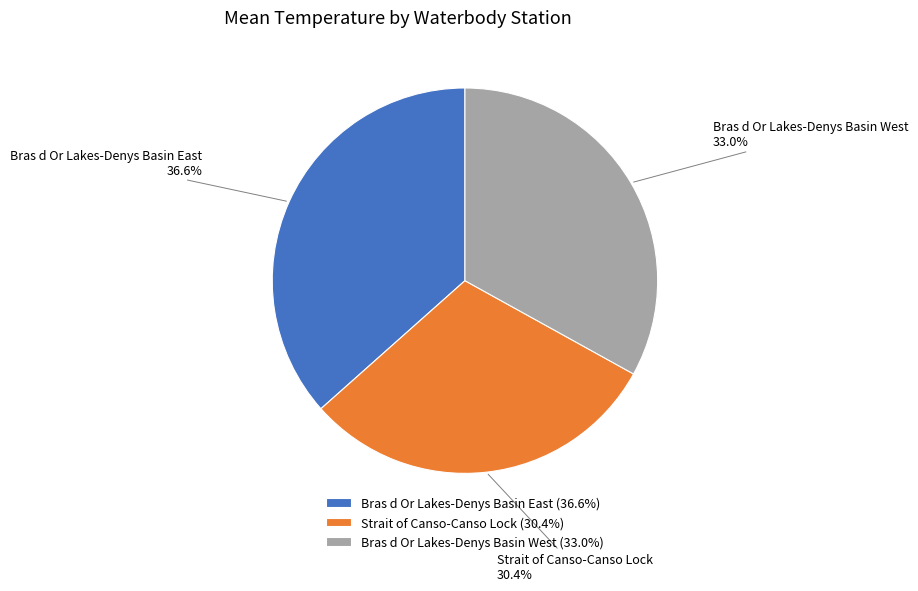

Is the sum of Strait of Canso-Canso Lock and Bras d Or Lakes-Denys Basin West greater than half?

Yes